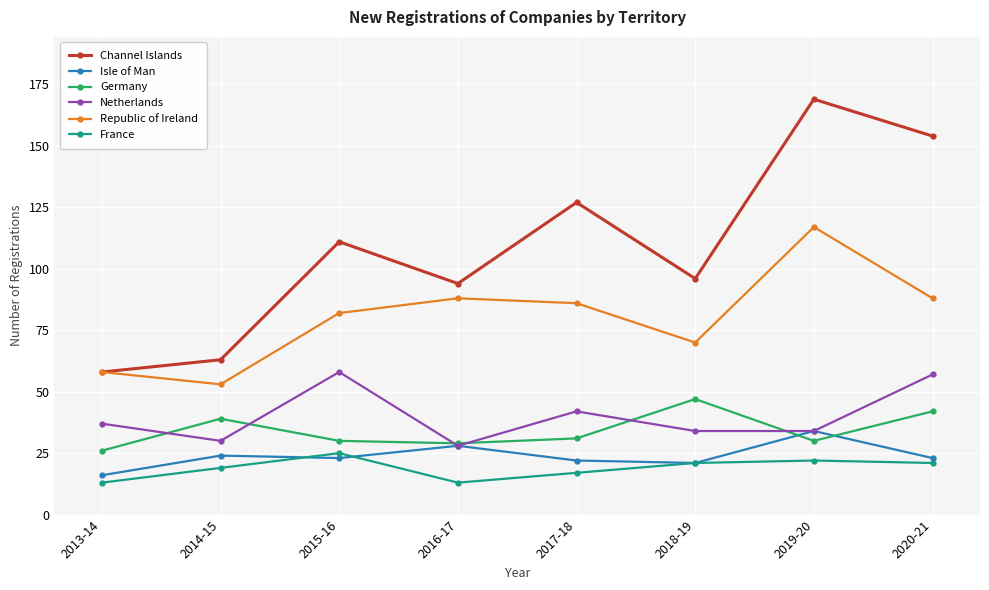

What is the total value across all series at 2015-16?

329